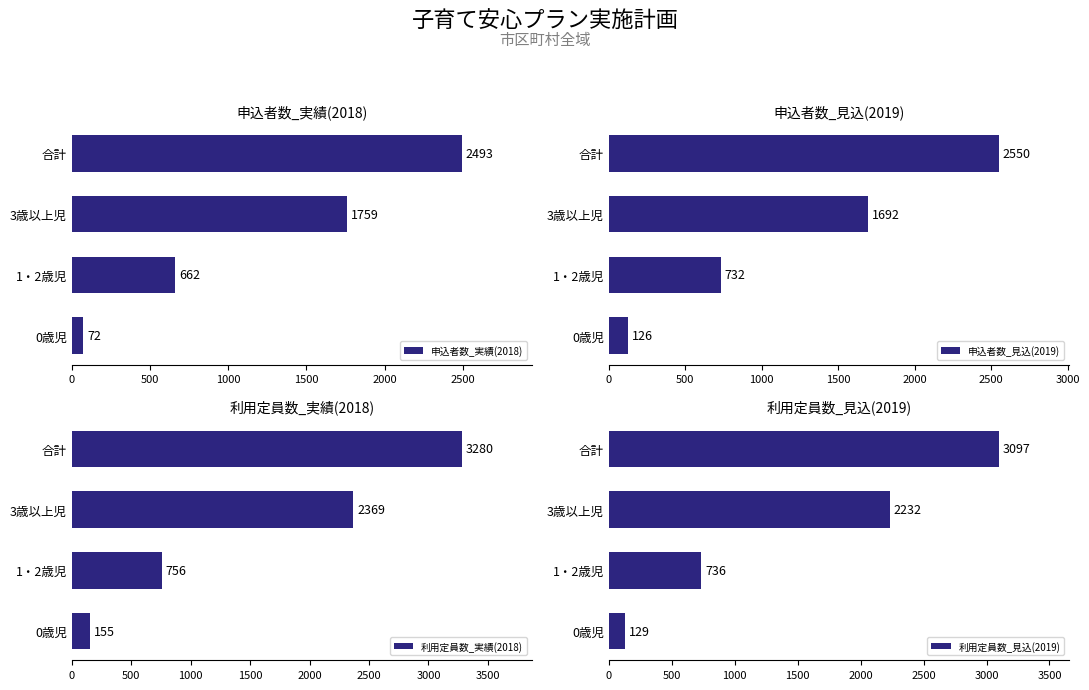

What is the average value of the 利用定員数_実績(2018) series?

1640